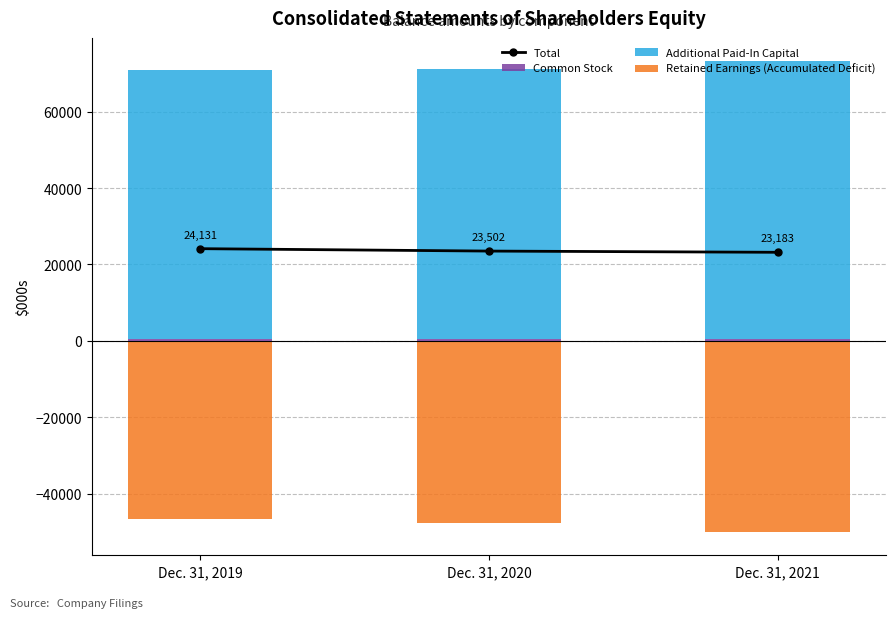

Reading right to left, list all the values displayed in this chart.

Total: Dec. 31, 2021=23183	Dec. 31, 2020=23502	Dec. 31, 2019=24131
Common Stock: Dec. 31, 2021=620	Dec. 31, 2020=581	Dec. 31, 2019=581
Additional Paid-In Capital: Dec. 31, 2021=72523	Dec. 31, 2020=70514	Dec. 31, 2019=70204
Retained Earnings (Accumulated Deficit): Dec. 31, 2021=-49960	Dec. 31, 2020=-47593	Dec. 31, 2019=-46654